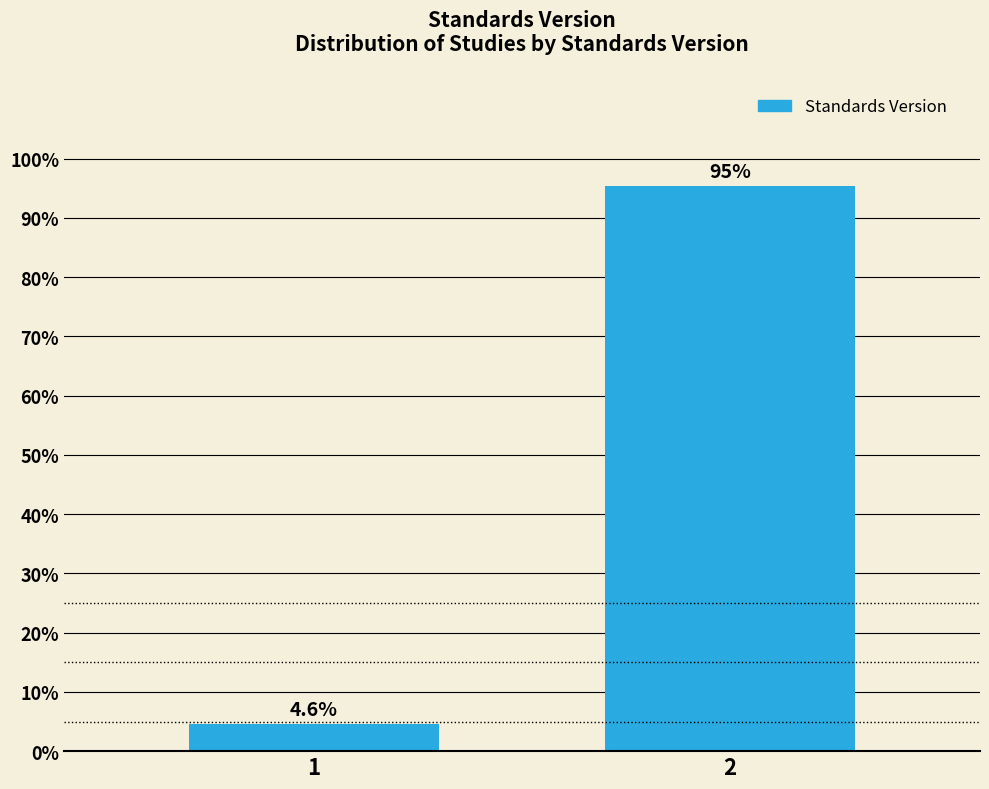

Reading left to right, what are all the values shown in this chart?

1=4.6	2=95.4